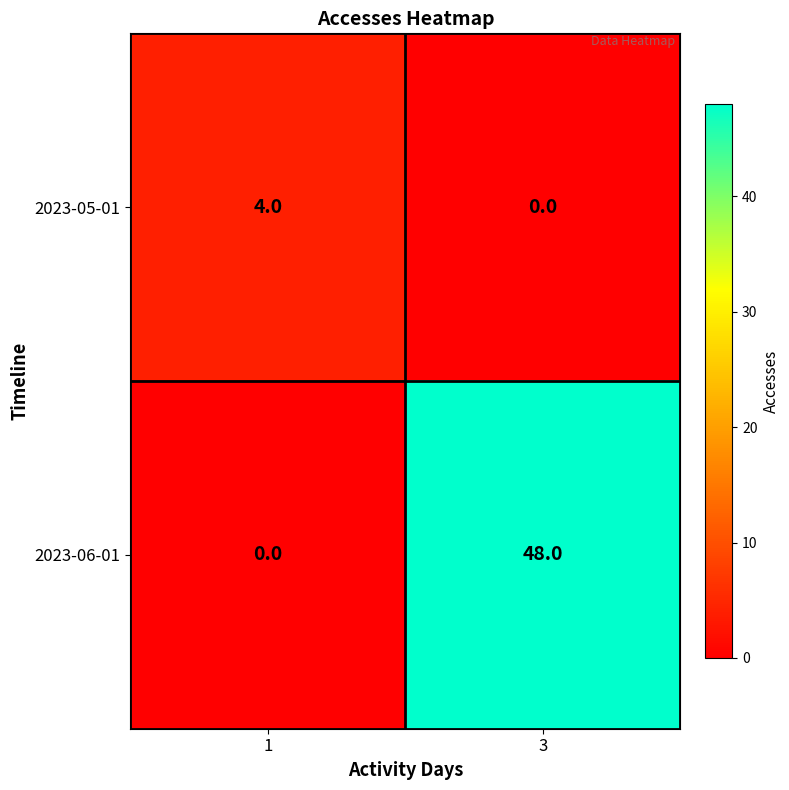

True or false: 2023-05-01 has a value of 1 at 3.

False